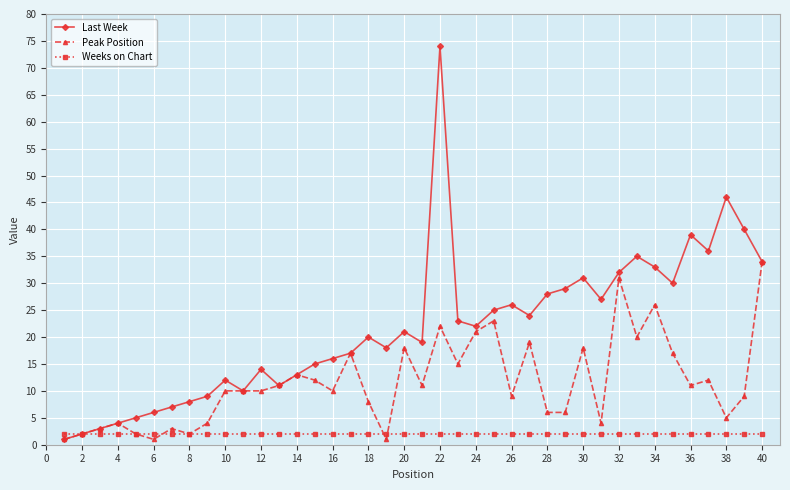

True or false: Last Week has more than 2 points higher than both neighbors.

True